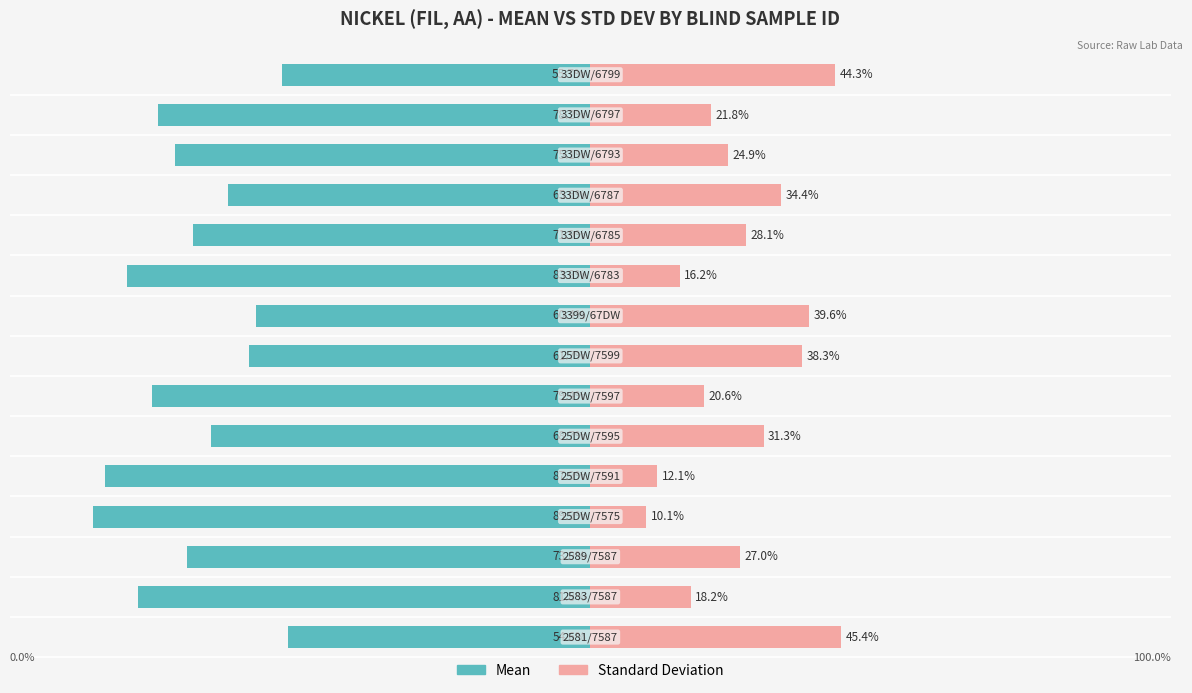

Is it true that Standard Deviation equals 22.5 at 9?

False